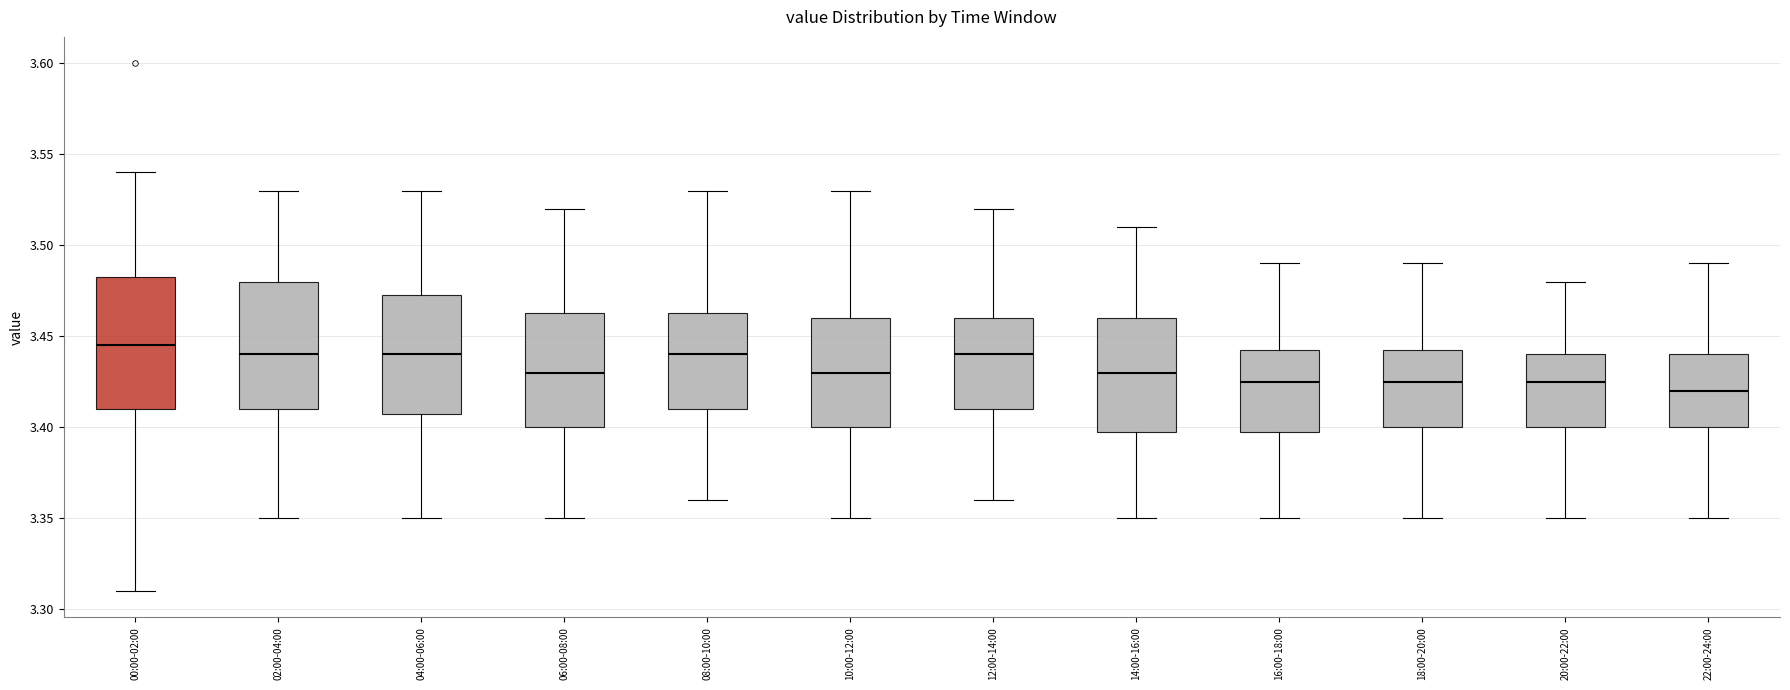

Reading left to right, read every box against the y-axis: the position of its median line, the range the box covers, and the ends of its whiskers. The values are not printed on the chart, so give them approximately, as read against the axis.

00:00-02:00: median 3.445, box 3.410 to 3.485, whiskers 3.310 to 3.540
02:00-04:00: median 3.440, box 3.410 to 3.480, whiskers 3.350 to 3.530
04:00-06:00: median 3.440, box 3.410 to 3.475, whiskers 3.350 to 3.530
06:00-08:00: median 3.430, box 3.400 to 3.465, whiskers 3.350 to 3.520
08:00-10:00: median 3.440, box 3.410 to 3.465, whiskers 3.360 to 3.530
10:00-12:00: median 3.430, box 3.400 to 3.460, whiskers 3.350 to 3.530
12:00-14:00: median 3.440, box 3.410 to 3.460, whiskers 3.360 to 3.520
14:00-16:00: median 3.430, box 3.400 to 3.460, whiskers 3.350 to 3.510
16:00-18:00: median 3.425, box 3.400 to 3.445, whiskers 3.350 to 3.490
18:00-20:00: median 3.425, box 3.400 to 3.445, whiskers 3.350 to 3.490
20:00-22:00: median 3.425, box 3.400 to 3.440, whiskers 3.350 to 3.480
22:00-24:00: median 3.420, box 3.400 to 3.440, whiskers 3.350 to 3.490